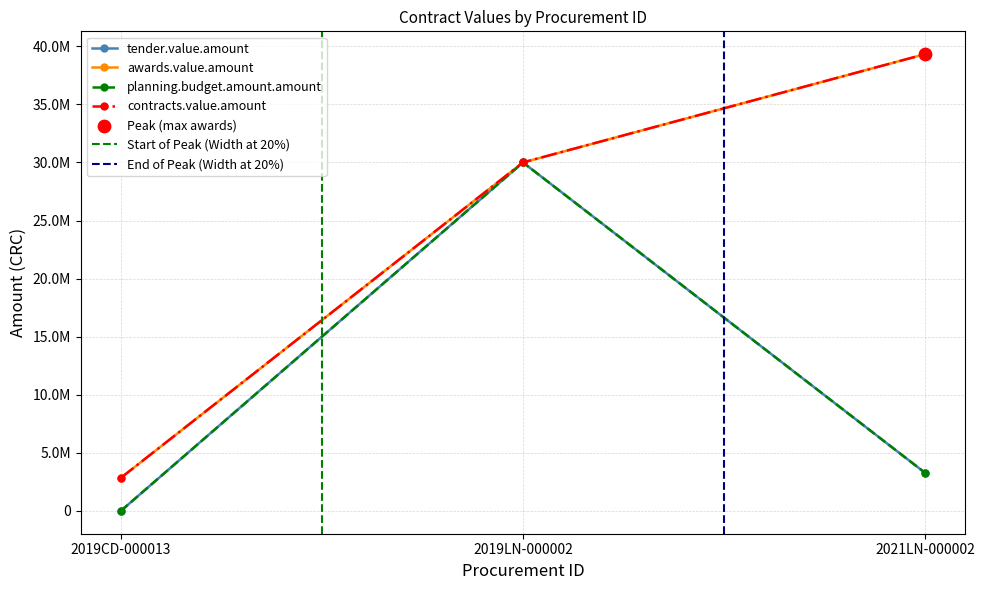

Which series reaches the minimum Y coordinate?

tender.value.amount